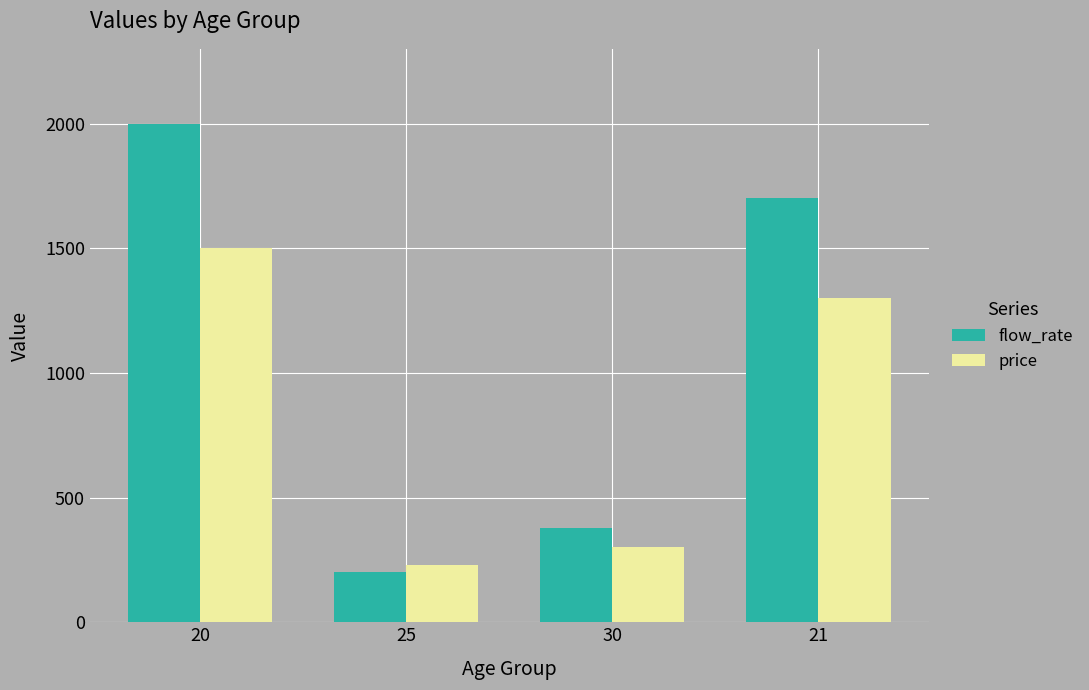

At how many categories does at least one series exceed 1848?

1